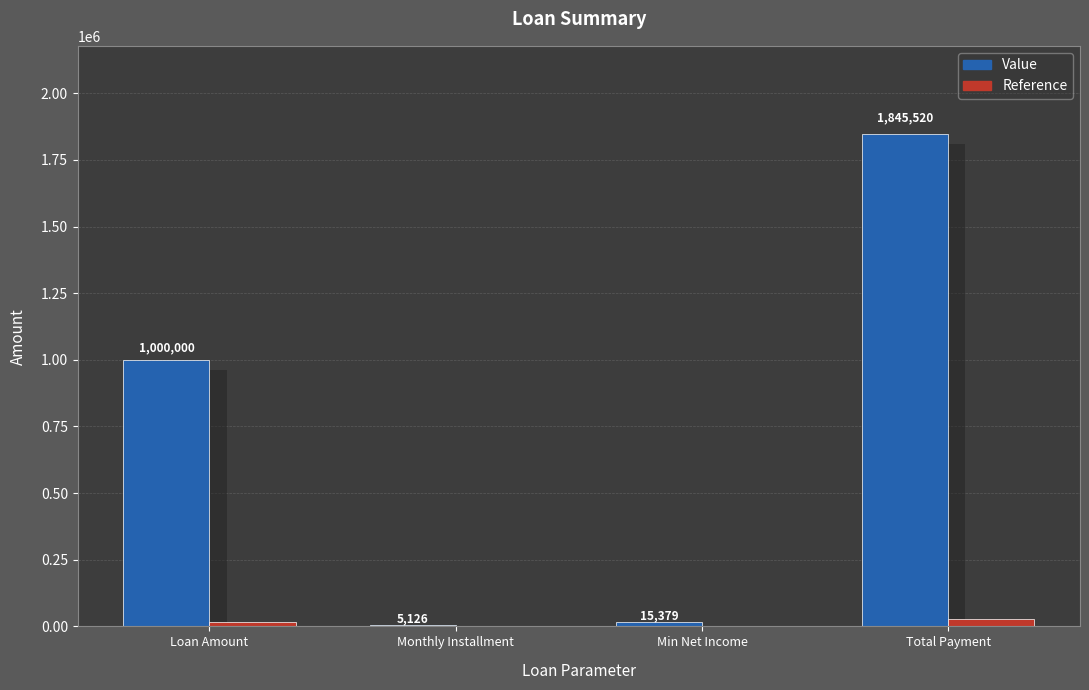

True or false: Reference has a value of 15000.0 at Loan Amount.

True